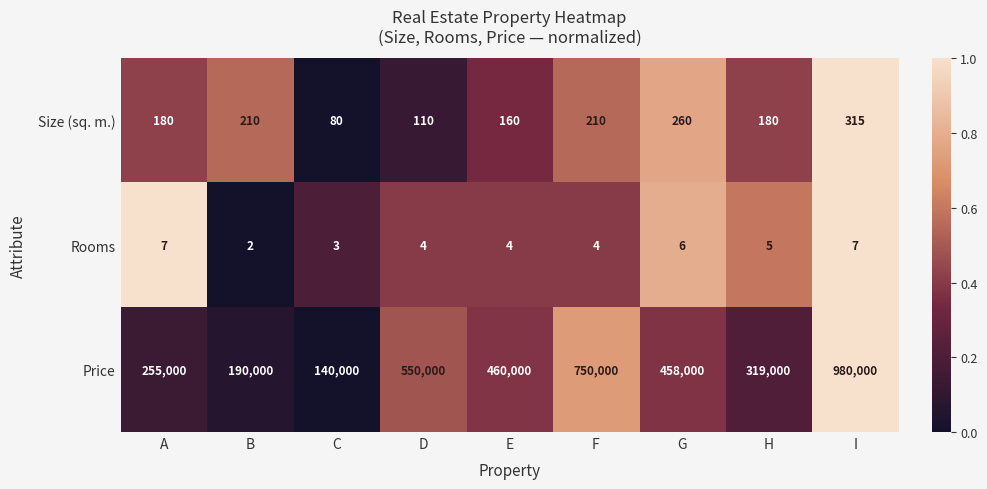

What is the lowest value of the Size (sq. m.) series?

80